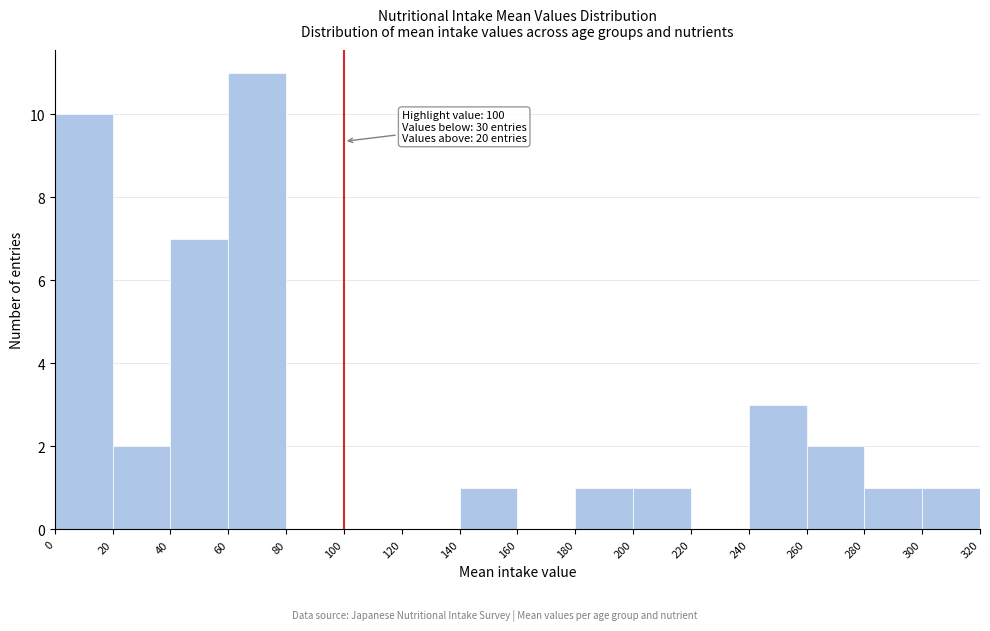

Over which range of the x-axis is the bar tallest?

60 to 80